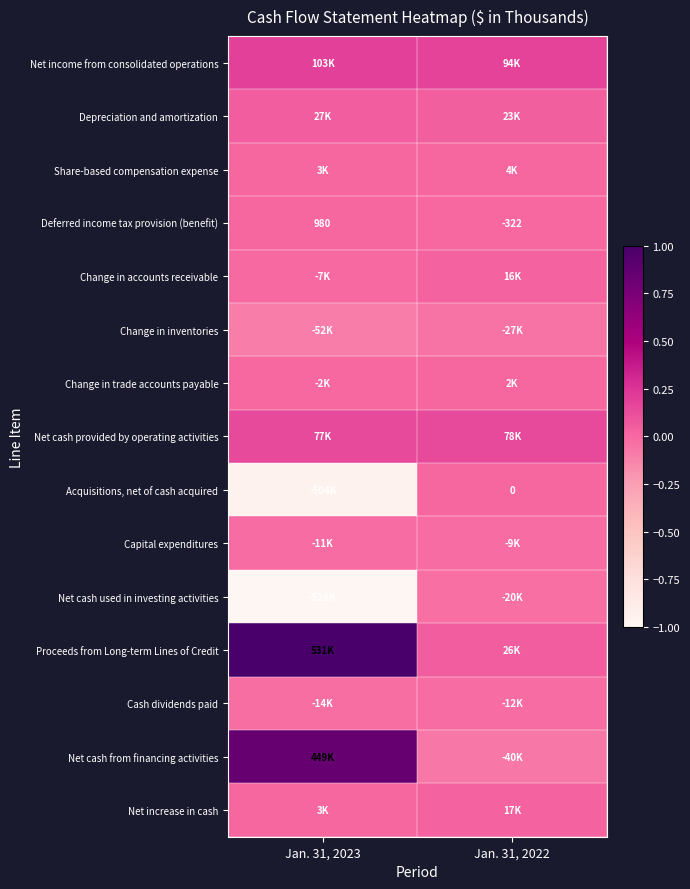

Rank the categories by Cash dividends paid value from highest to lowest.

Jan. 31, 2022, Jan. 31, 2023